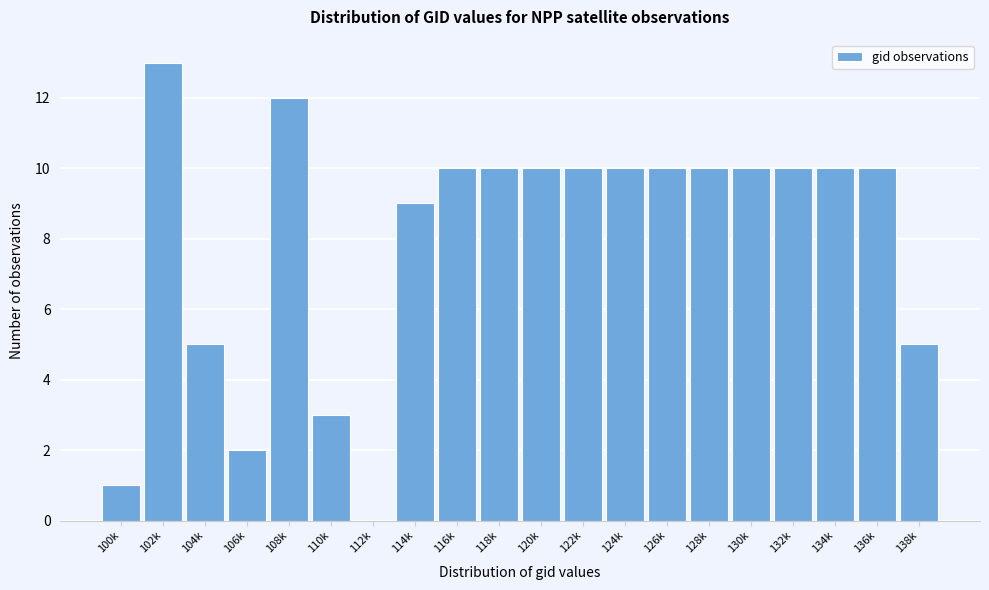

Reading right to left, what are all the values shown in this chart?

138k=5	136k=10	134k=10	132k=10	130k=10	128k=10	126k=10	124k=10	122k=10	120k=10	118k=10	116k=10	114k=9	112k=0	110k=3	108k=12	106k=2	104k=5	102k=13	100k=1